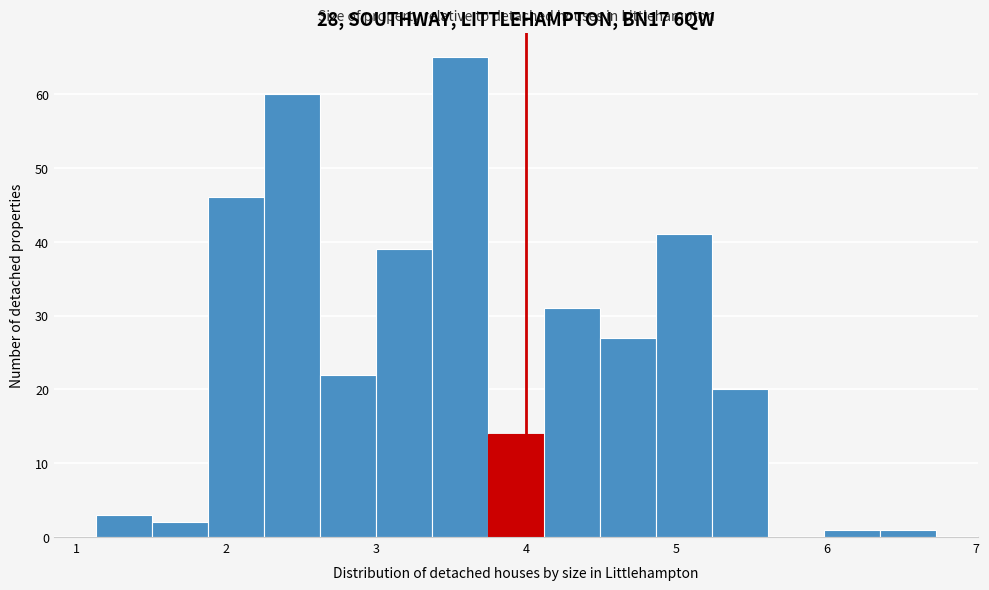

Read against the x-axis, roughly where is the centre of the tallest bar?

3.6